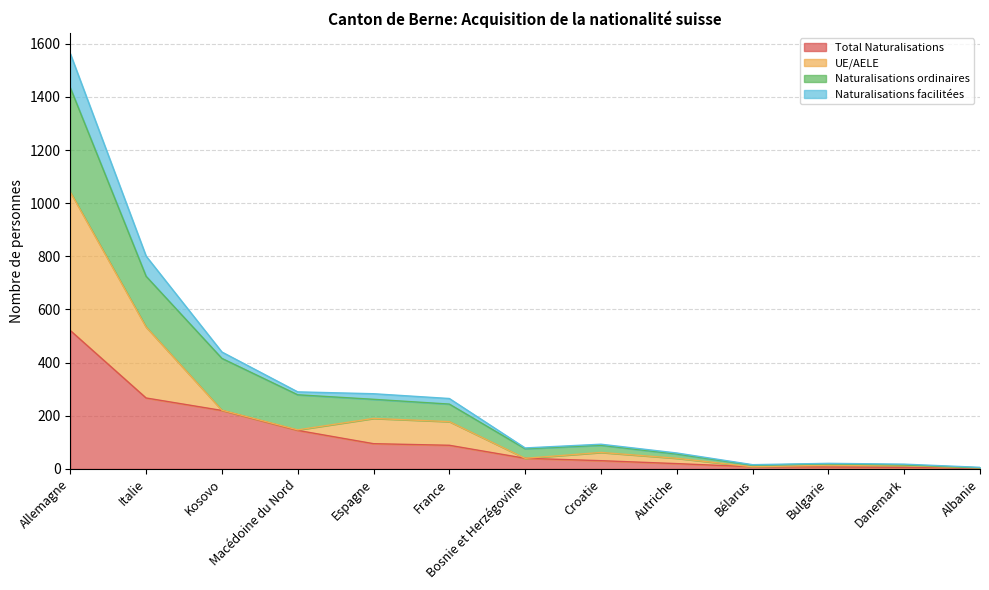

What is the average value of the Total Naturalisations series?

112